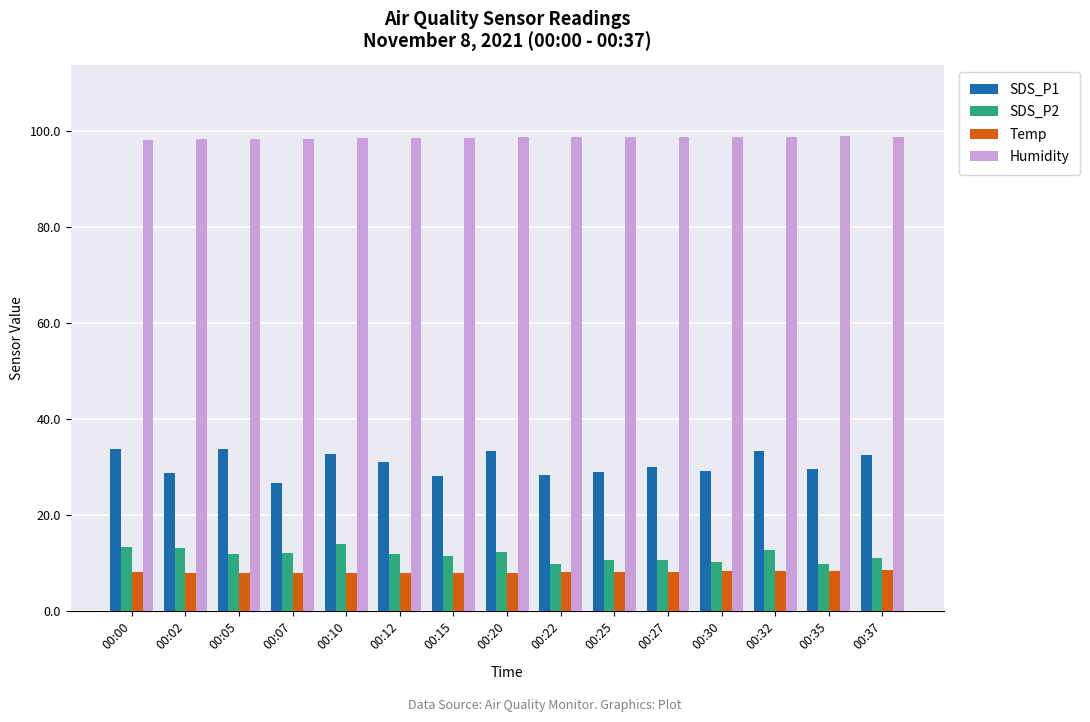

What is the sum of the Humidity values at 00:32 and 00:02?

197.0